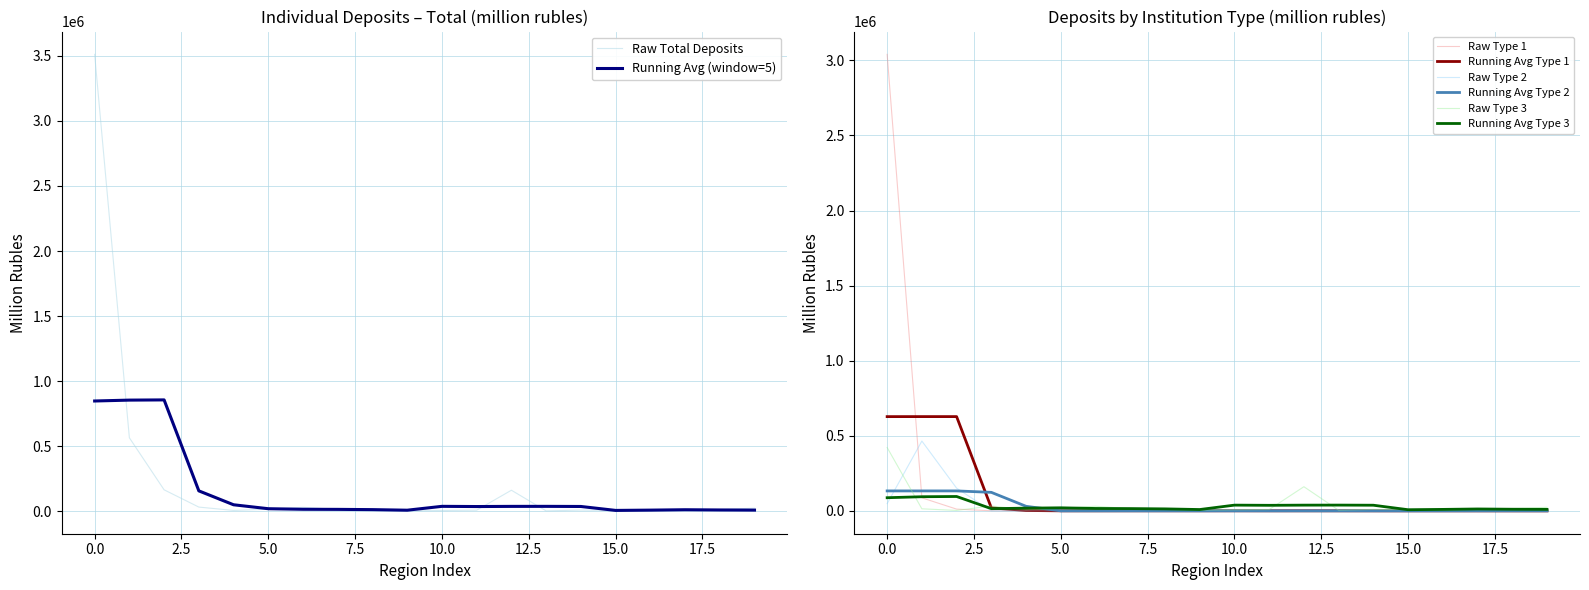

What is the value of the Total Deposits point at the 2nd from the left?

565985